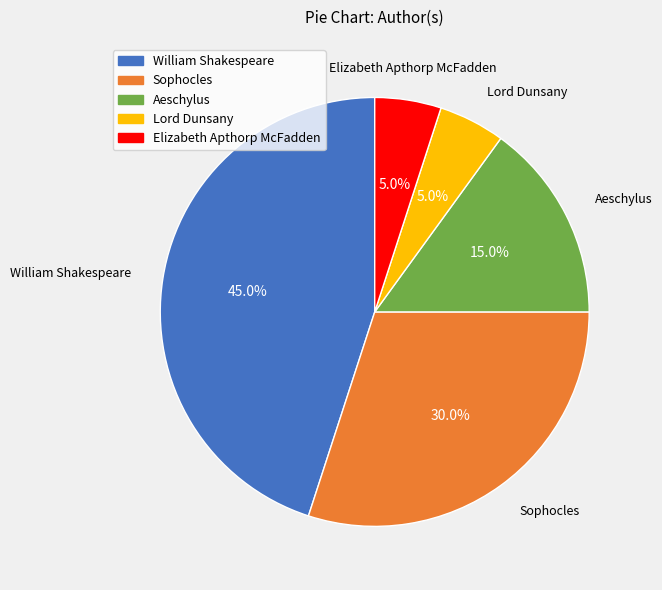

Is there a majority slice in this chart?

No